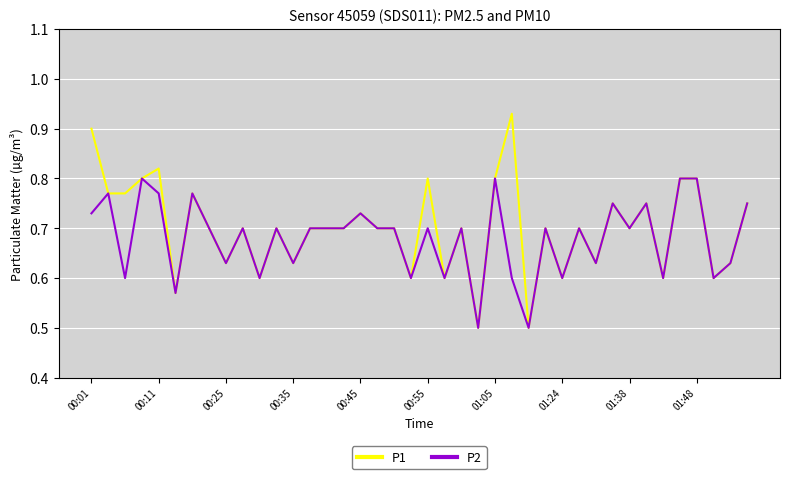

What are all the series names shown in the legend?

P1, P2